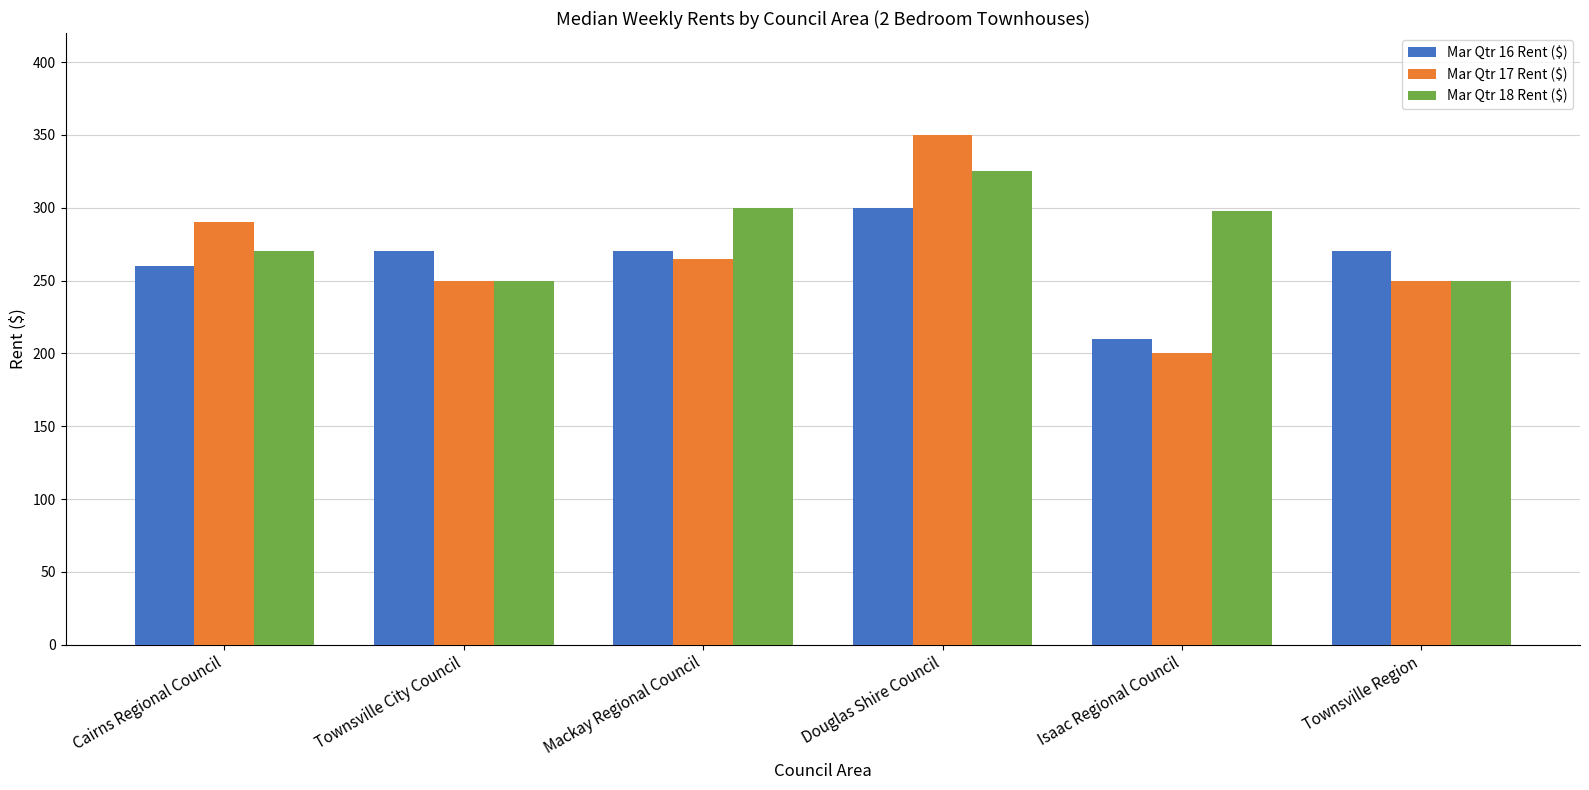

How many data points does each series have?

6